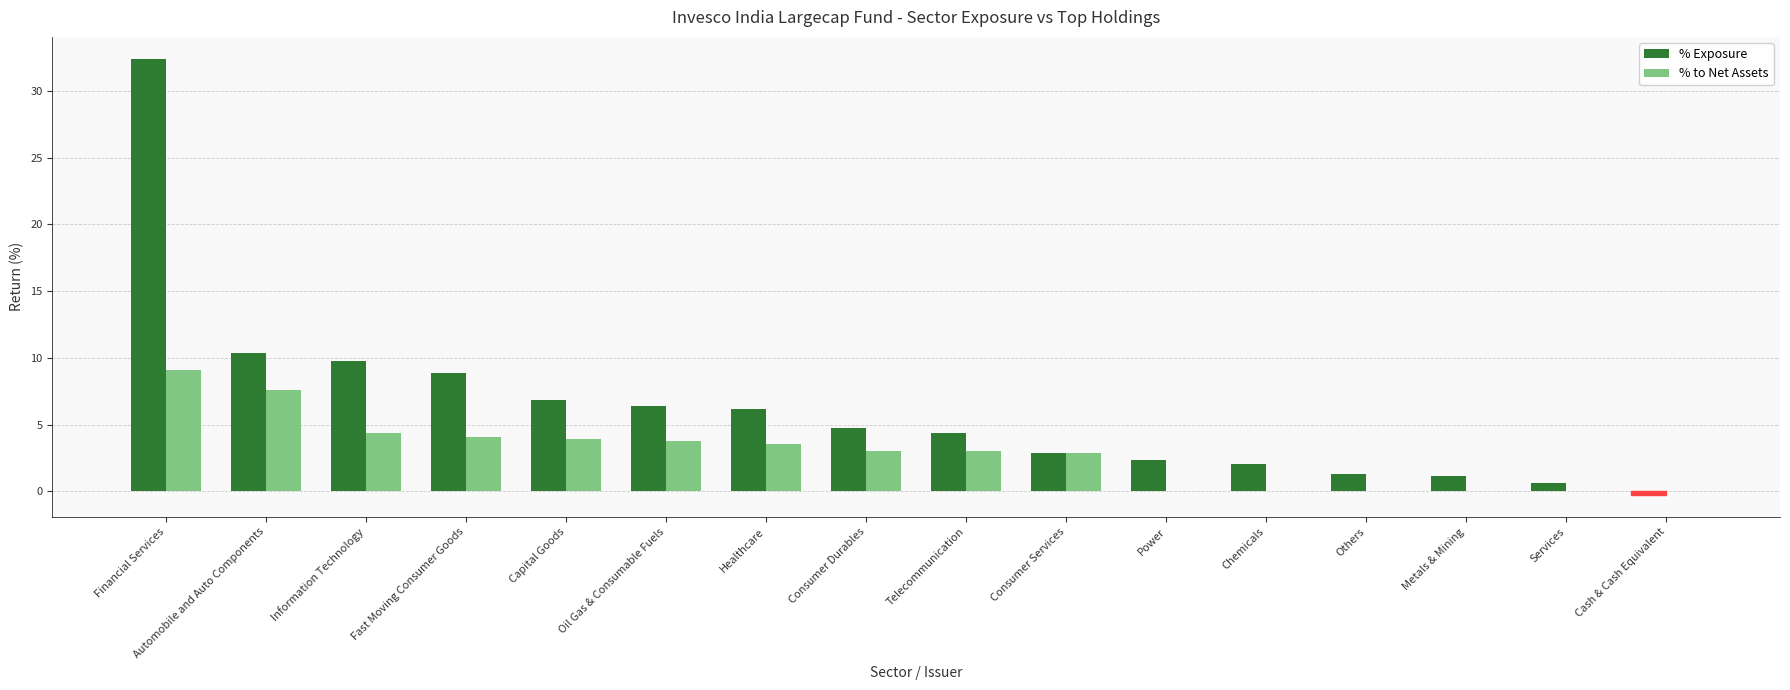

Is it true that % to Net Assets equals 3.0 at Telecommunication?

True